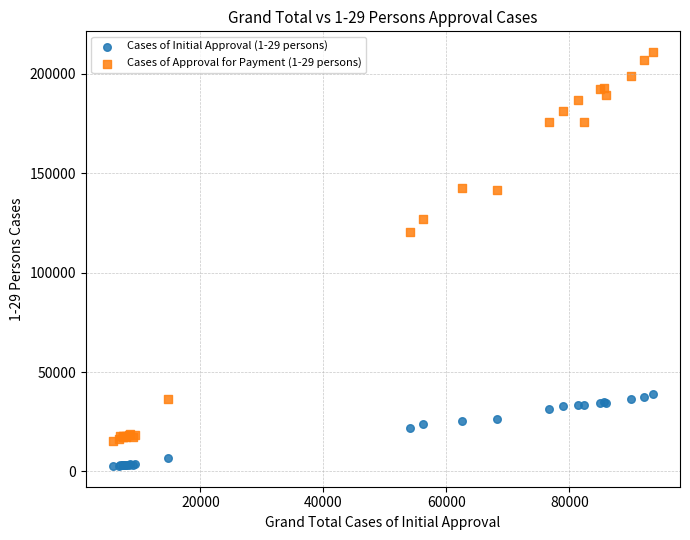

Which series has the widest spread of Y values?

Cases of Approval for Payment (1-29 persons)